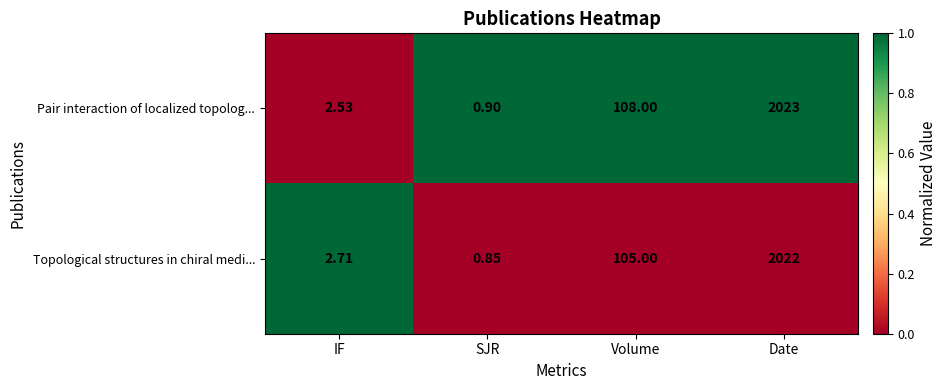

What is the greatest value displayed?

2023.0